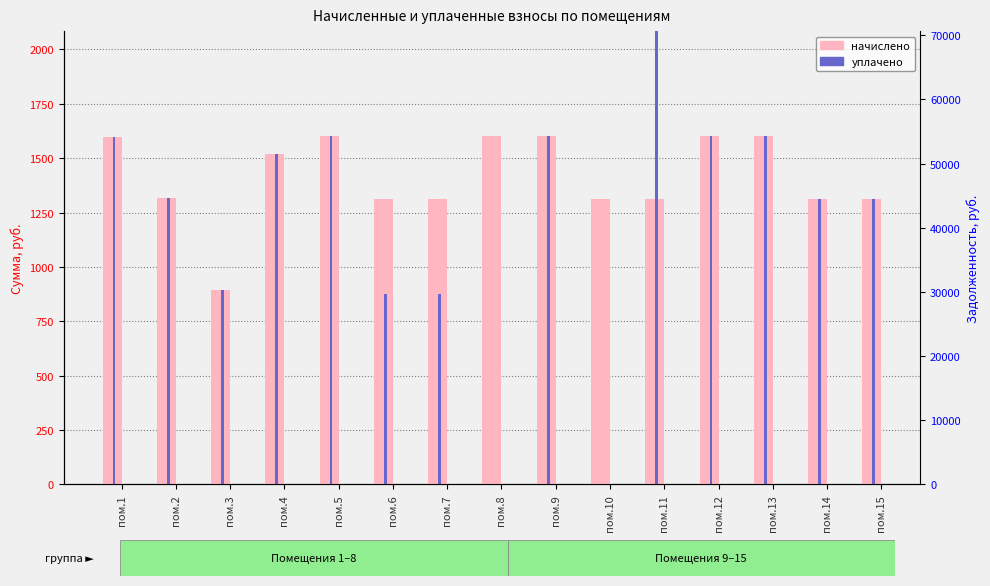

The value of начислено at пом.7 is 281.2. True or false?

False